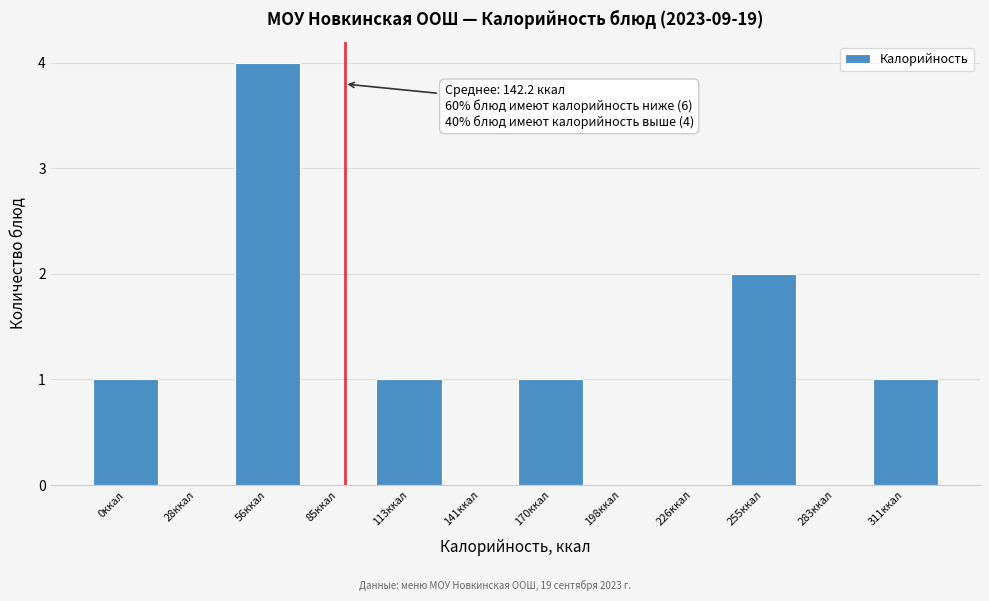

Reading left to right, transcribe all the data shown in this chart.

0ккал=1	28ккал=0	56ккал=4	85ккал=0	113ккал=1	141ккал=0	170ккал=1	198ккал=0	226ккал=0	255ккал=2	283ккал=0	311ккал=1